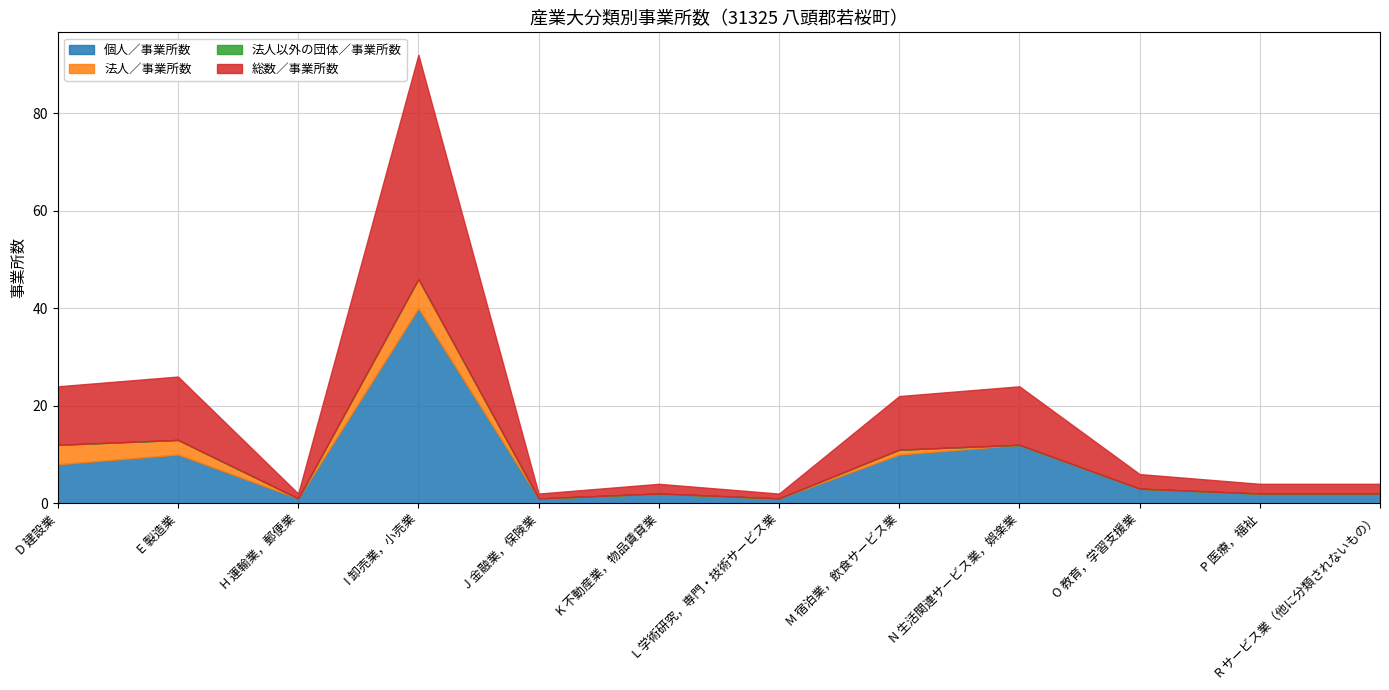

How many series are shown in this chart?

4